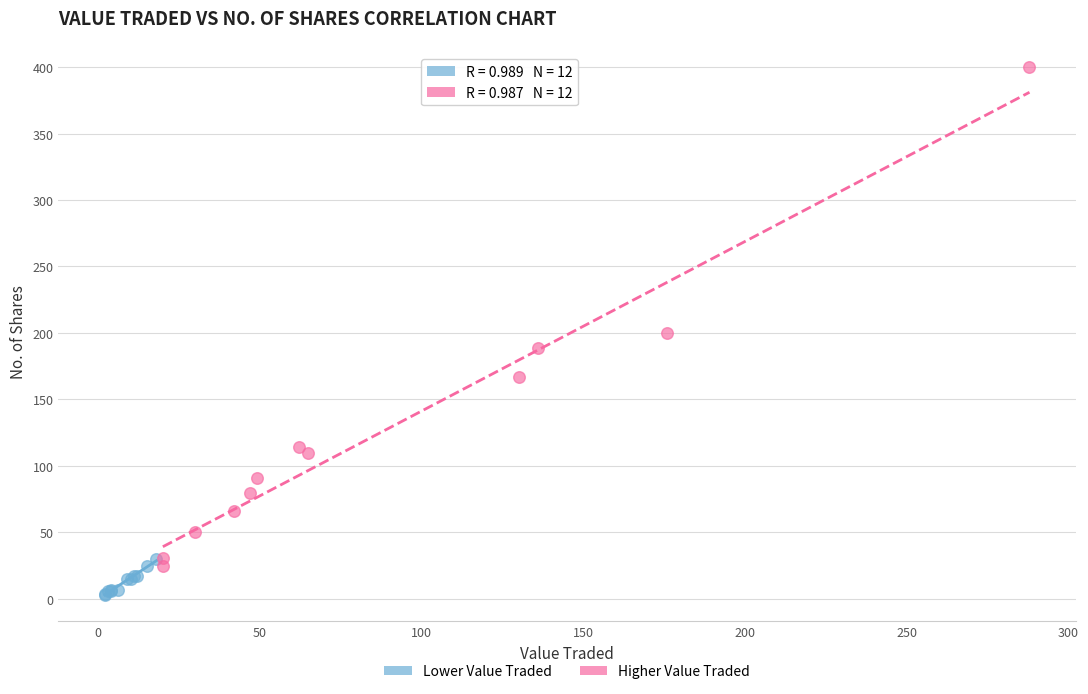

Which series reaches the minimum Y coordinate?

Lower Value Traded